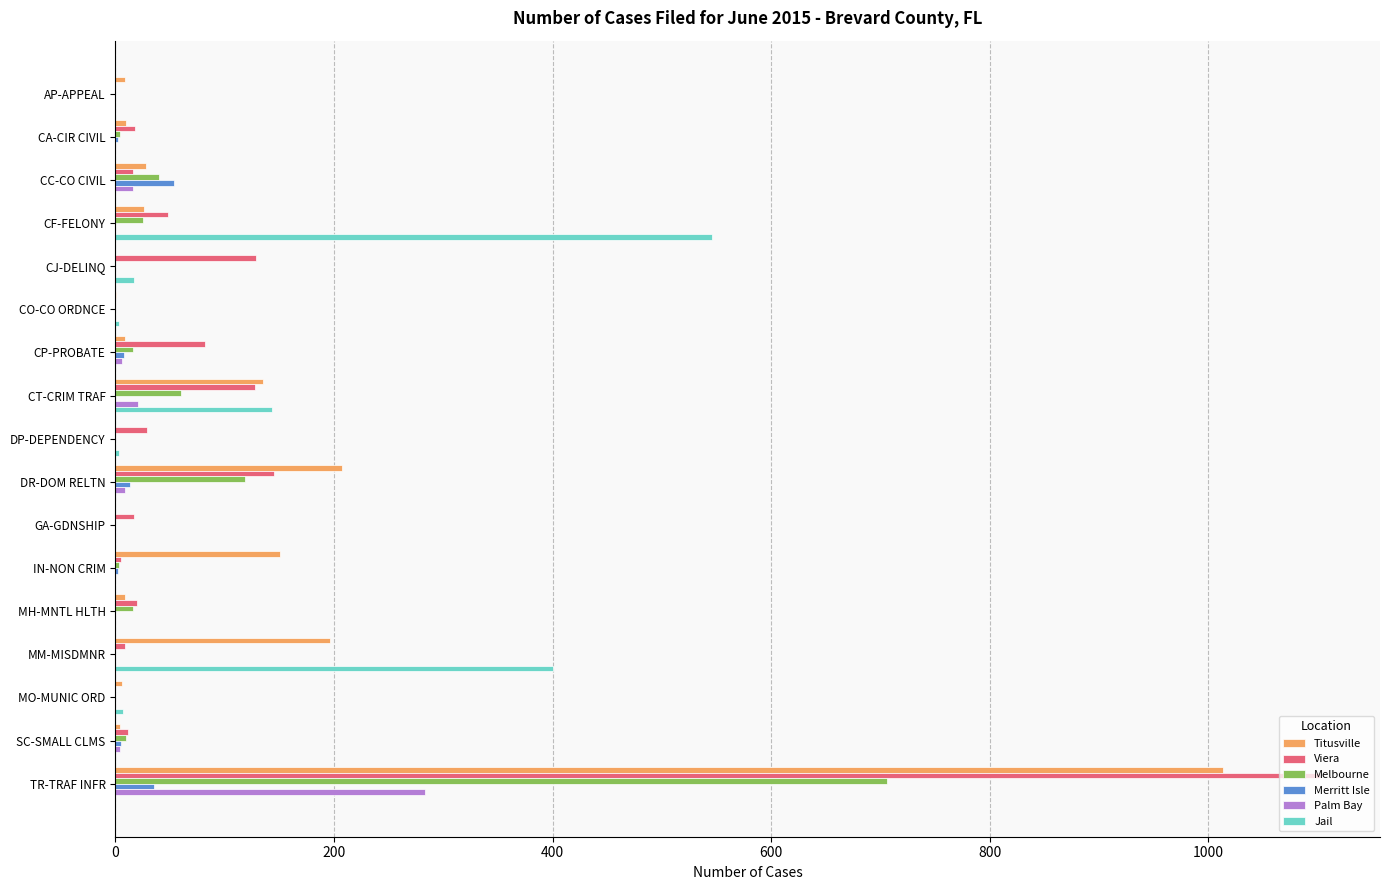

Between CF-FELONY and CP-PROBATE, which series saw the biggest shift?

Jail